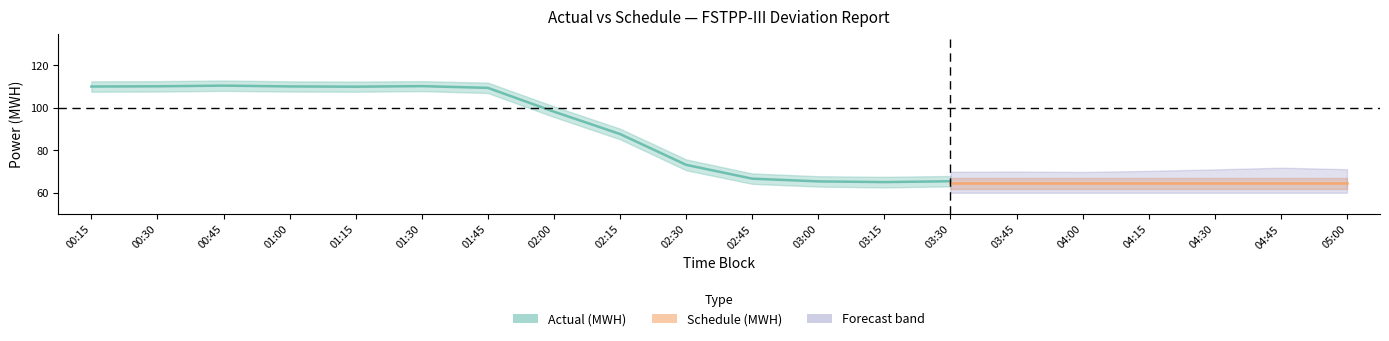

What is the average value of the Schedule (MWH) series?

85.4